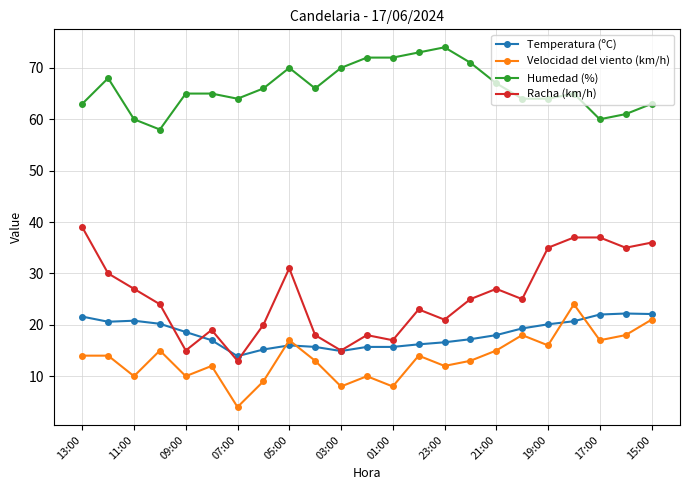

What is the difference between the maximum and minimum values in the Temperatura (ºC) series?

8.3